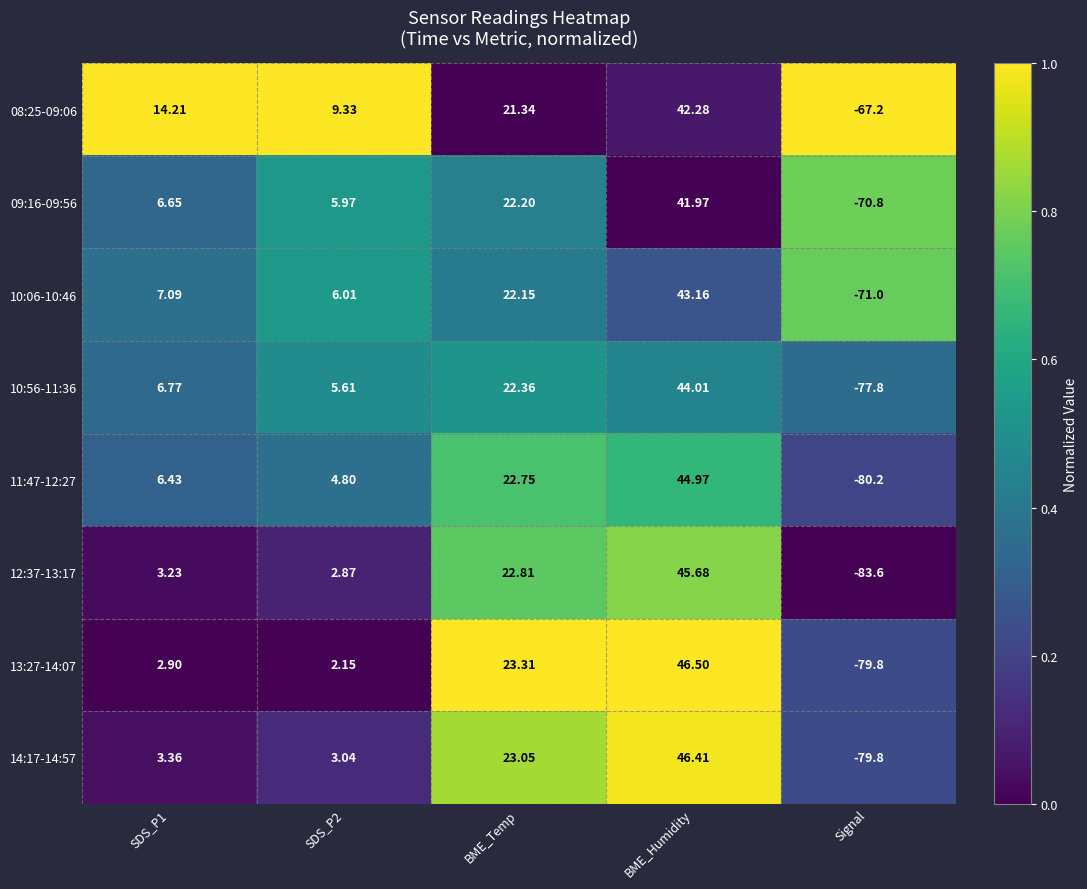

Count the number of data series in this chart.

8